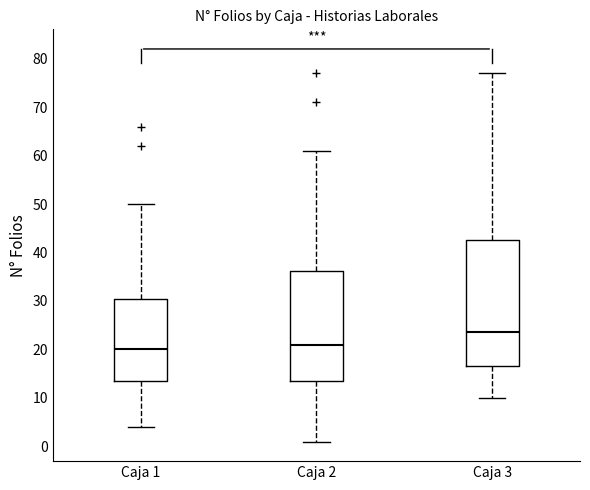

Which box is the tallest, from its lower edge to its upper edge?

Caja 3